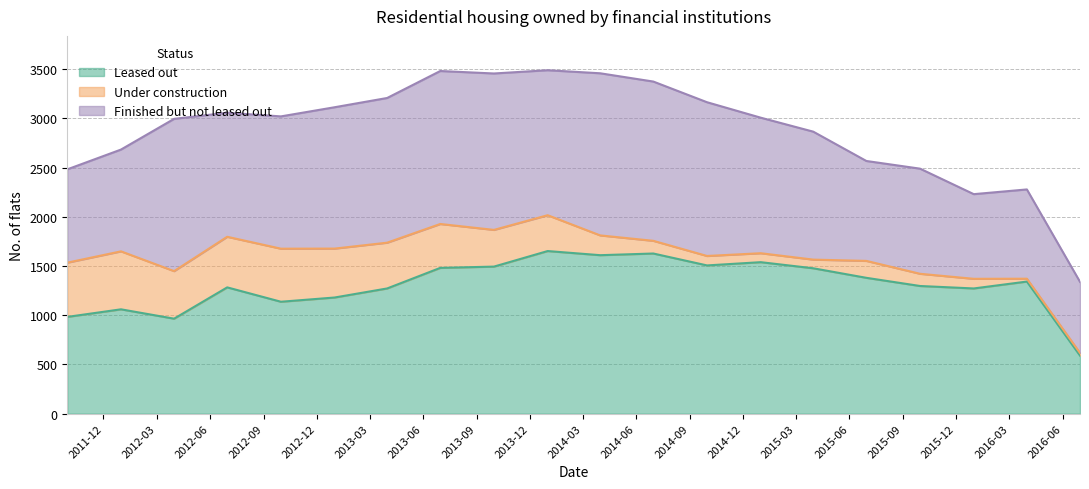

Which series has the largest total across all categories?

Leased out